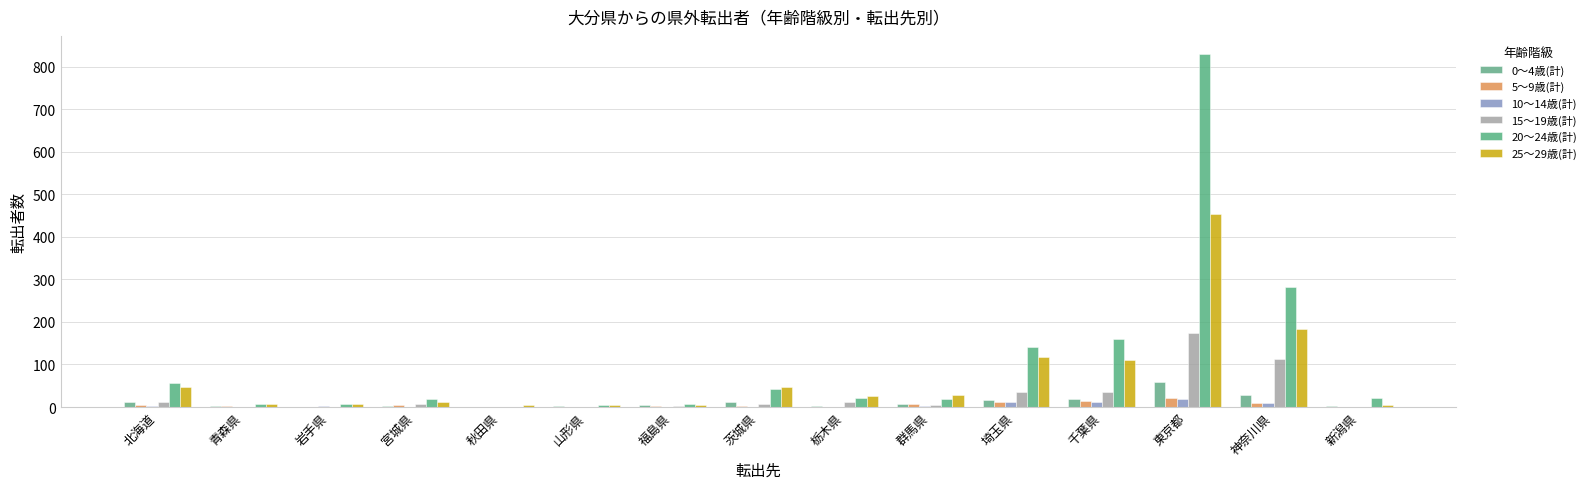

Reading right to left, what are all the values shown in this chart?

0～4歳(計): 2	29	58	20	17	7	2	11	5	2	1	2	1	2	12
5～9歳(計): 1	10	21	15	12	6	0	2	2	1	0	4	0	2	4
10～14歳(計): 0	10	19	11	12	3	0	0	0	1	0	1	2	0	2
15～19歳(計): 1	114	175	36	36	4	11	8	3	1	1	8	0	0	11
20～24歳(計): 21	282	831	161	140	19	21	43	7	5	1	20	6	8	56
25～29歳(計): 4	184	454	110	117	29	26	47	5	5	4	12	6	8	47